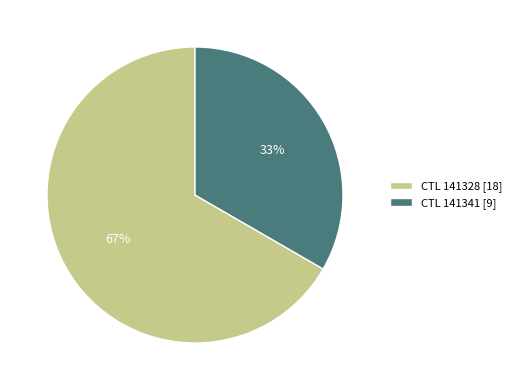

Is the sum of CTL 141341 [9] and CTL 141328 [18] greater than half?

Yes